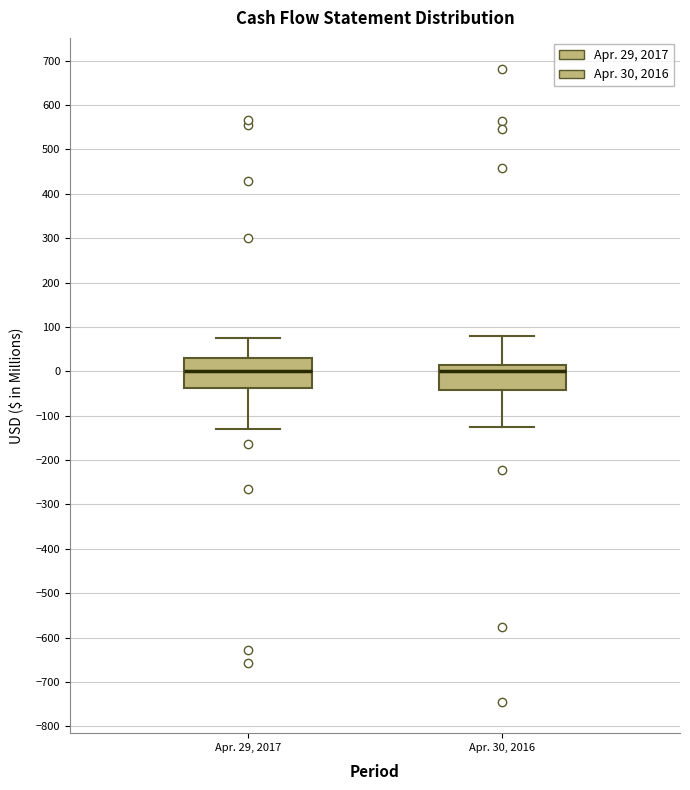

Reading left to right, transcribe this box plot: for each box, give where its median line is, the range the box spans, and where its two whiskers end, as read against the y-axis. The values are not printed on the chart, so give them approximately, as read against the axis.

Apr. 29, 2017: median 0, box -40 to 30, whiskers -130 to 80
Apr. 30, 2016: median 0, box -40 to 10, whiskers -120 to 80